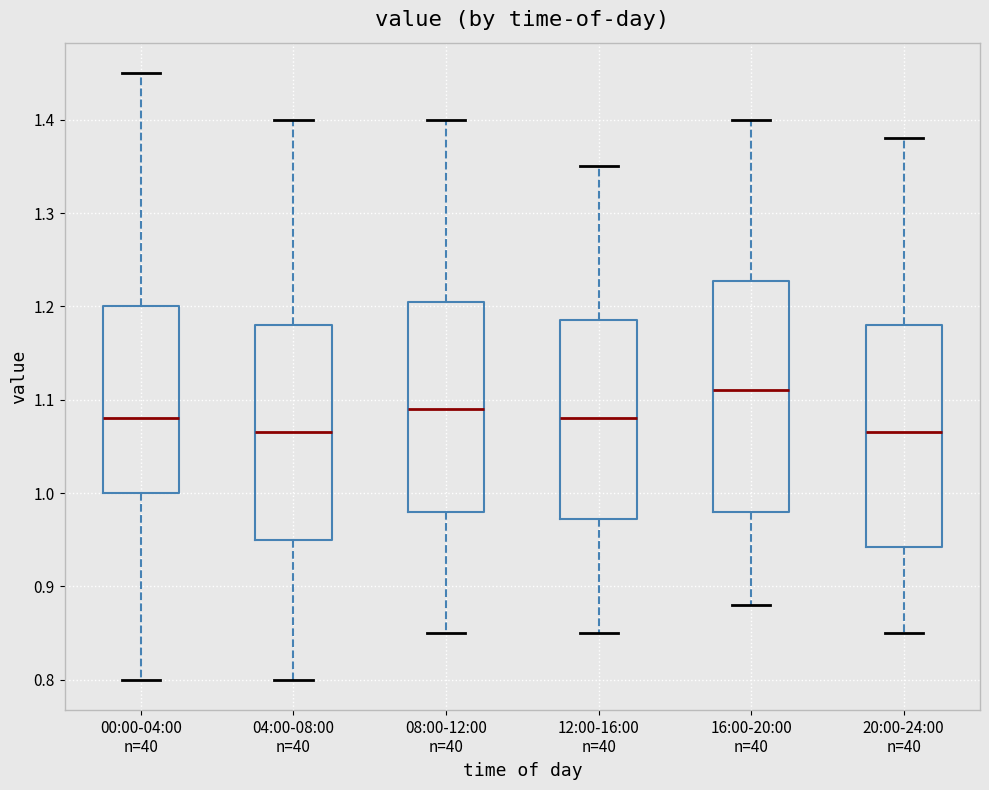

Comparing the boxes themselves (not the whiskers), which one is the tallest?

16:00-20:00 n=40